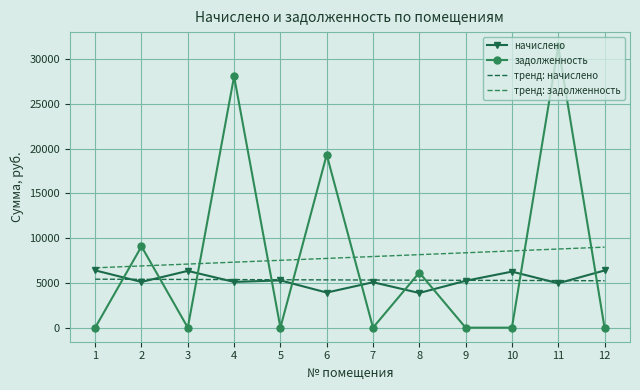

What is the sum of the начислено values at 1 and 8?

10264.3